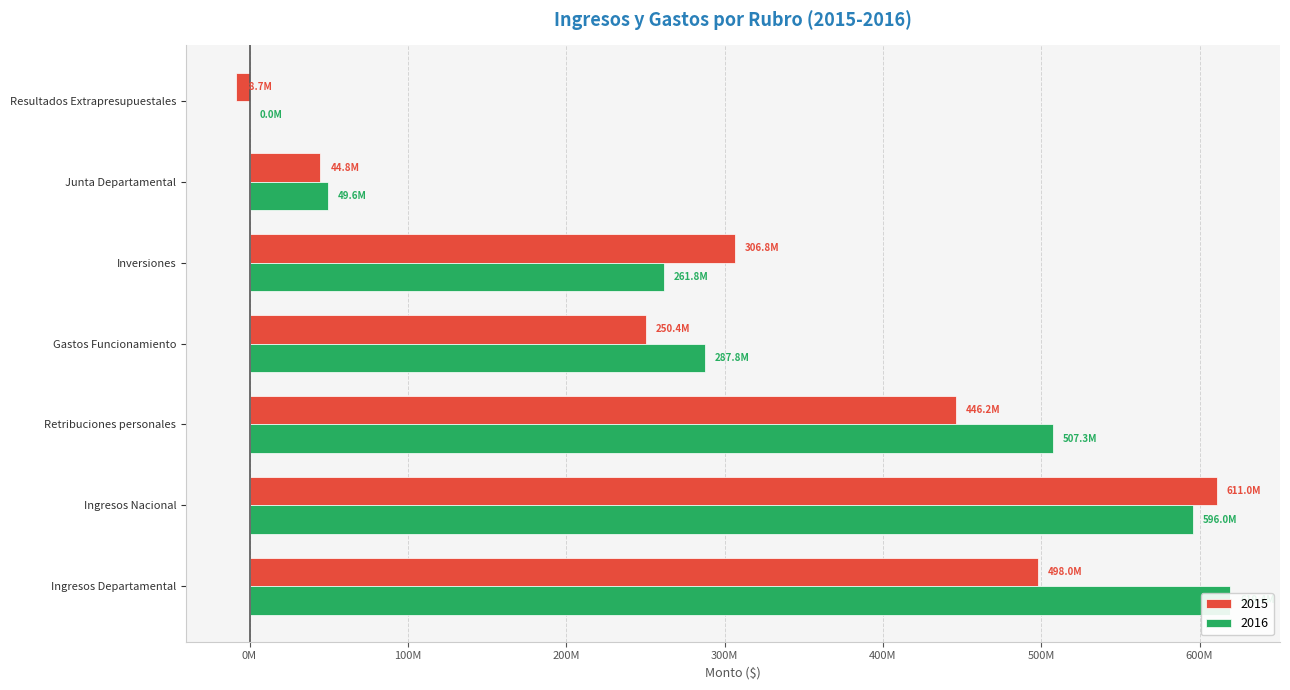

Where is 2016 nearest to the value 309716080?

Gastos Funcionamiento